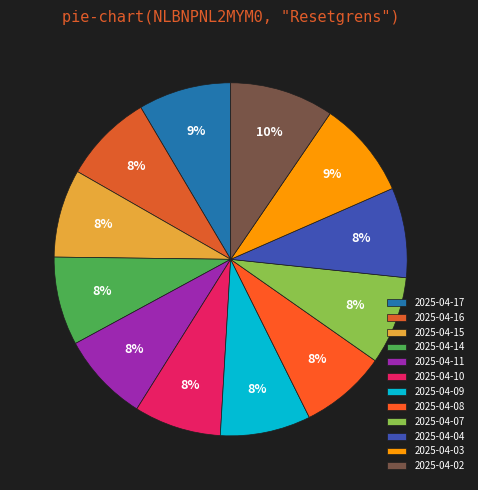

Between 2025-04-09 and 2025-04-11, which is larger?

2025-04-09